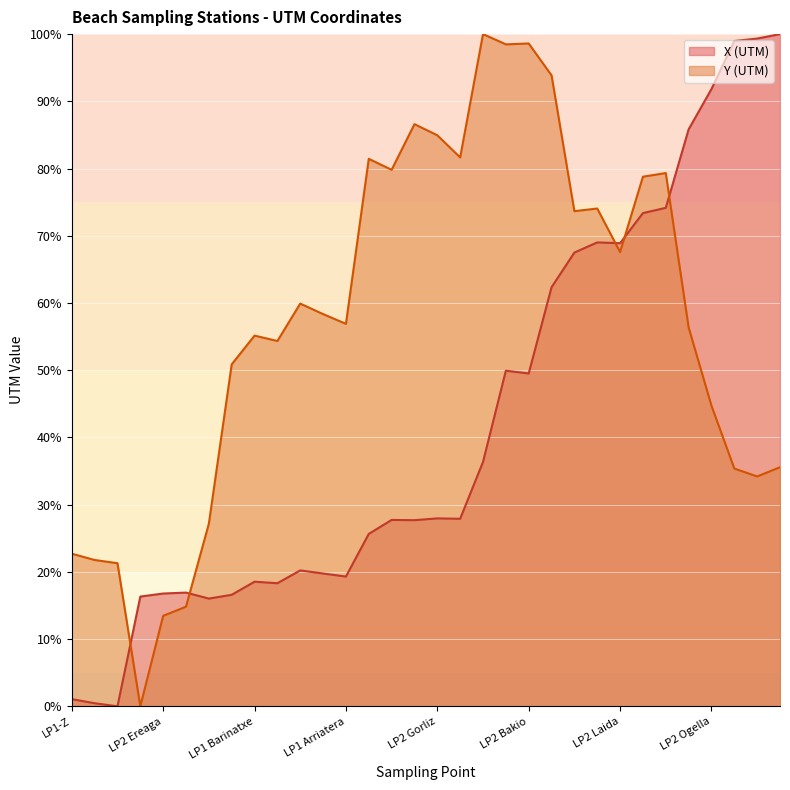

How many data points in Y (UTM) are less than 58?

16